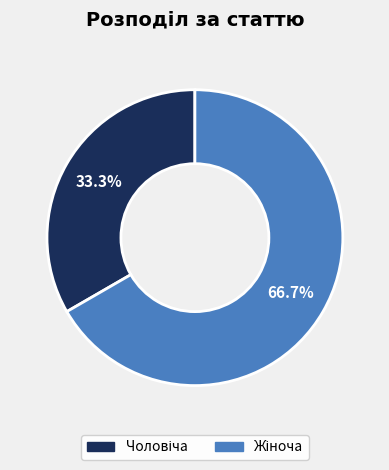

Does any single category account for the majority?

Yes